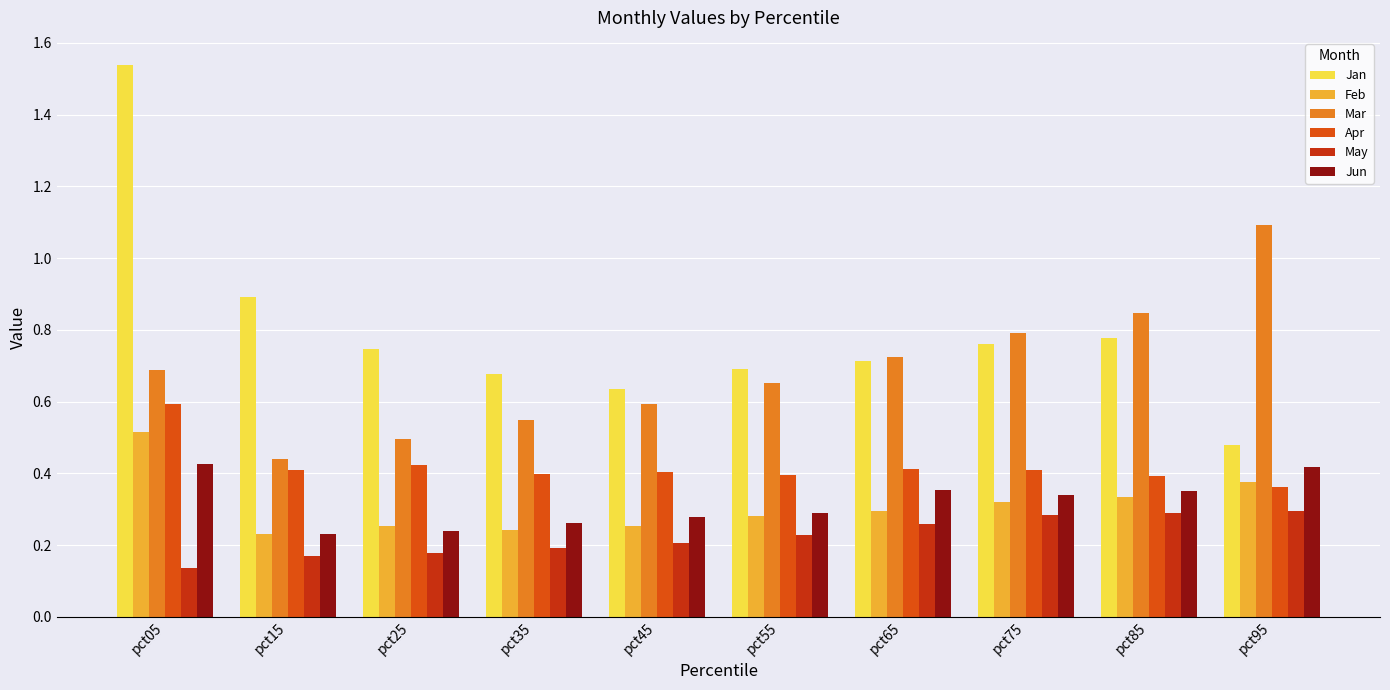

Between pct65 and pct95, which series saw the biggest shift?

Mar